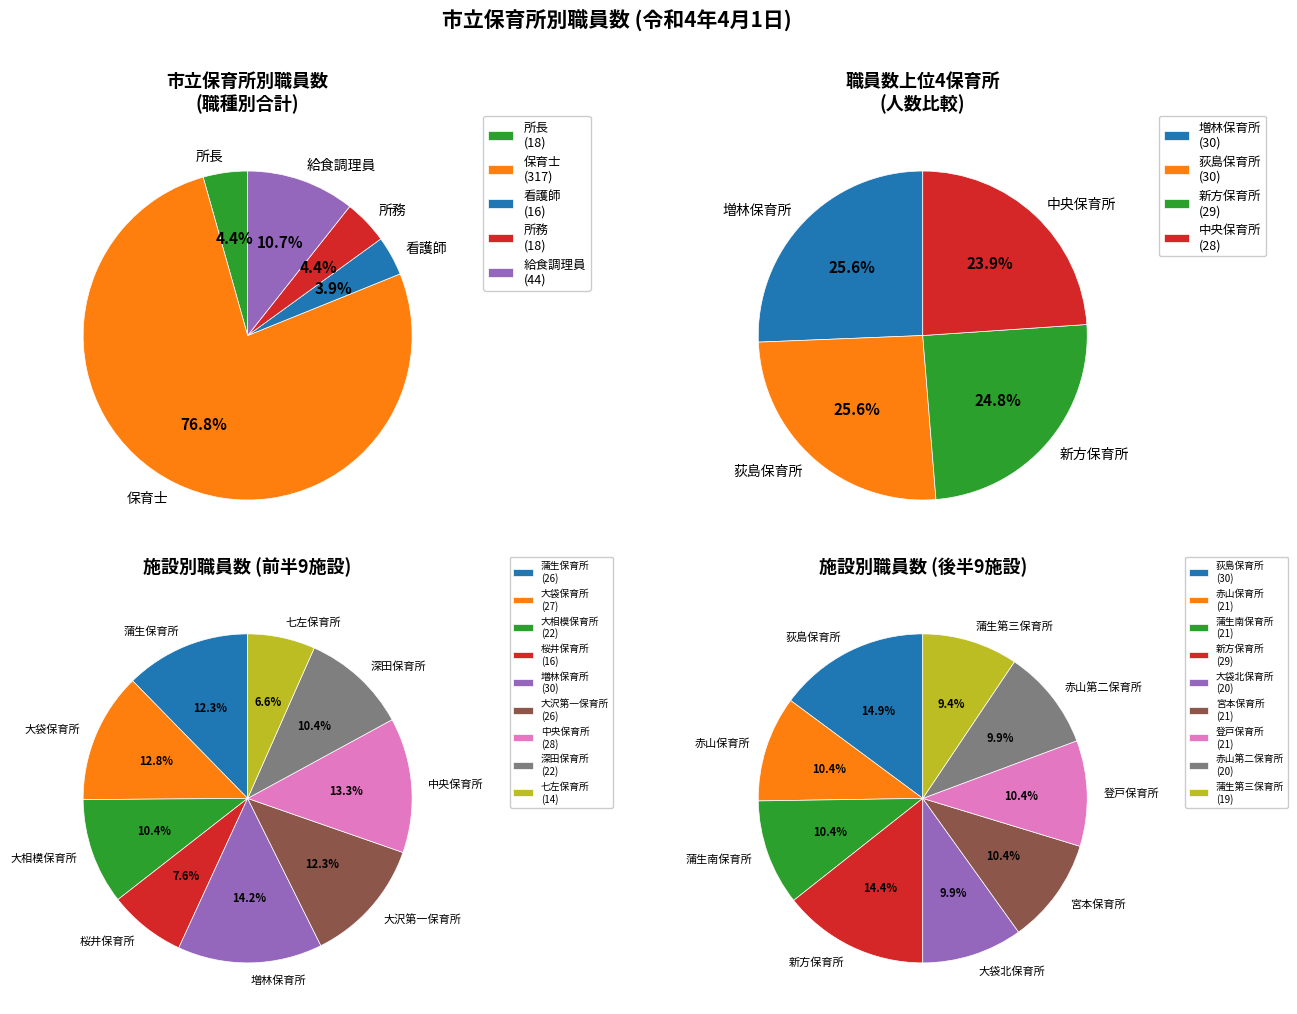

Which slice is the largest?

増林保育所